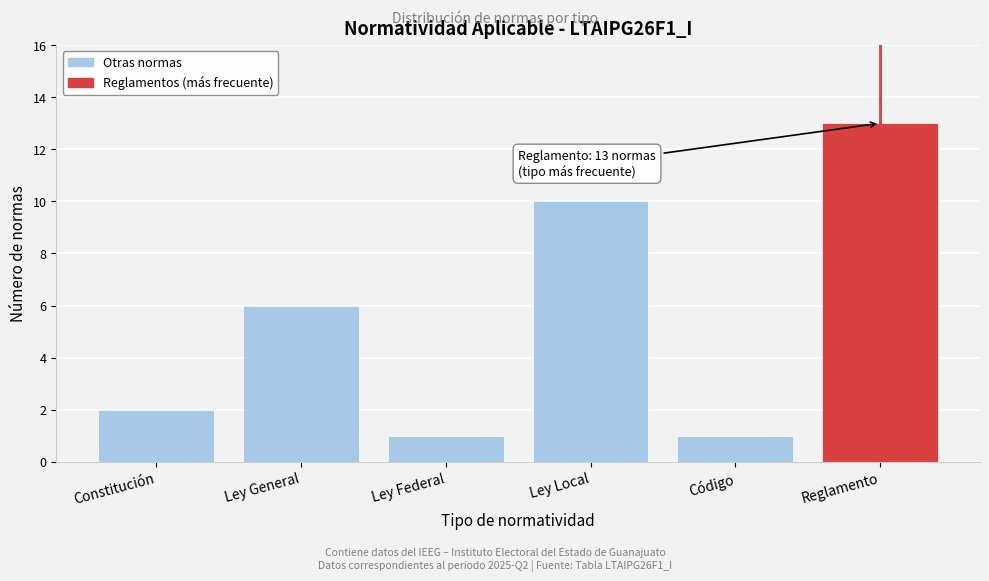

Reading left to right, transcribe all the data shown in this chart.

Constitución=2	Ley General=6	Ley Federal=1	Ley Local=10	Código=1	Reglamento=13